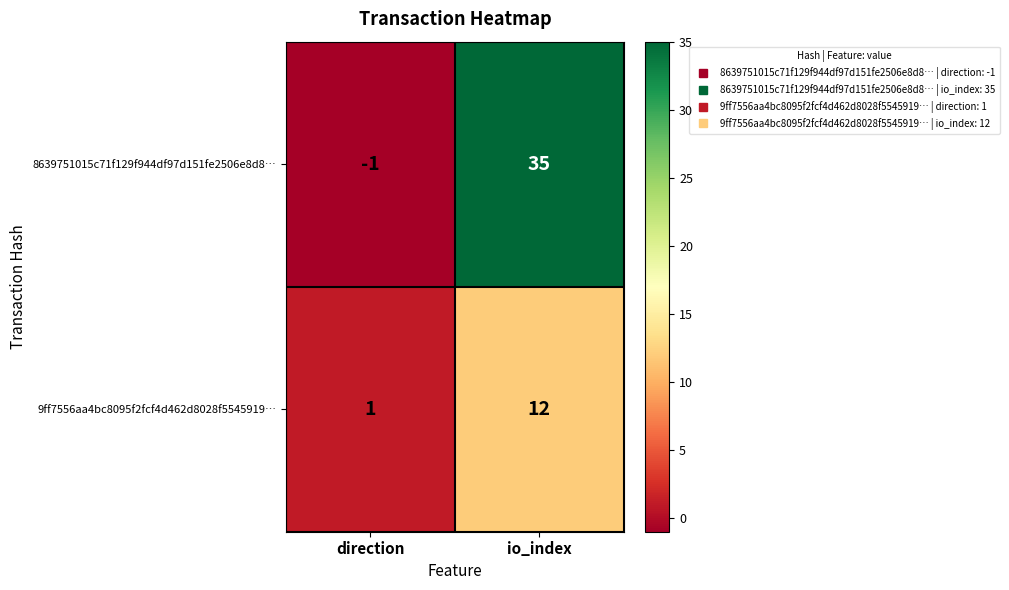

At which category is the sum across all series the highest?

io_index